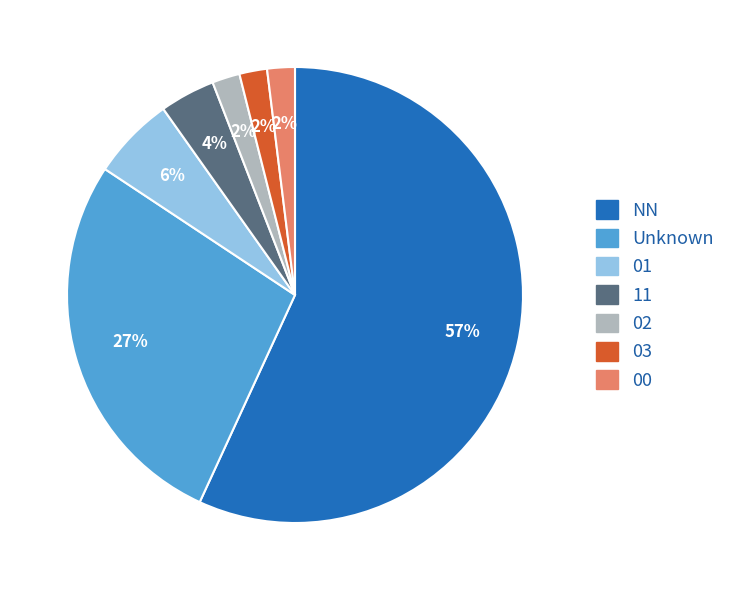

Is there any slice that represents more than half of the pie?

Yes